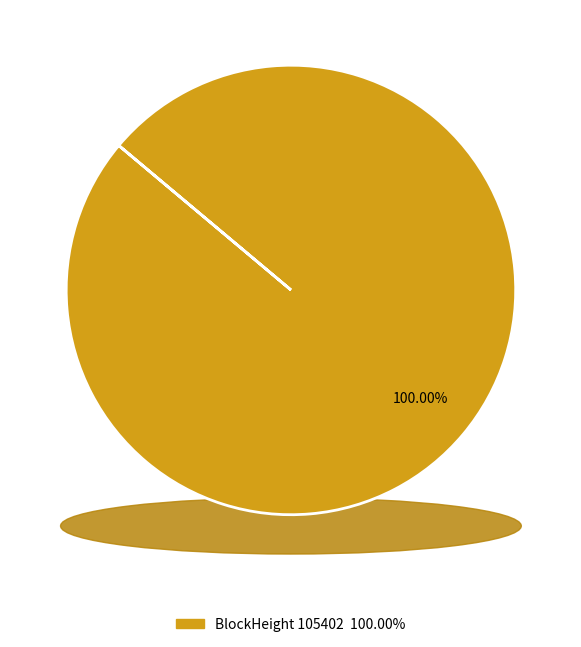

Does 105402 account for over 50% of the chart?

Yes